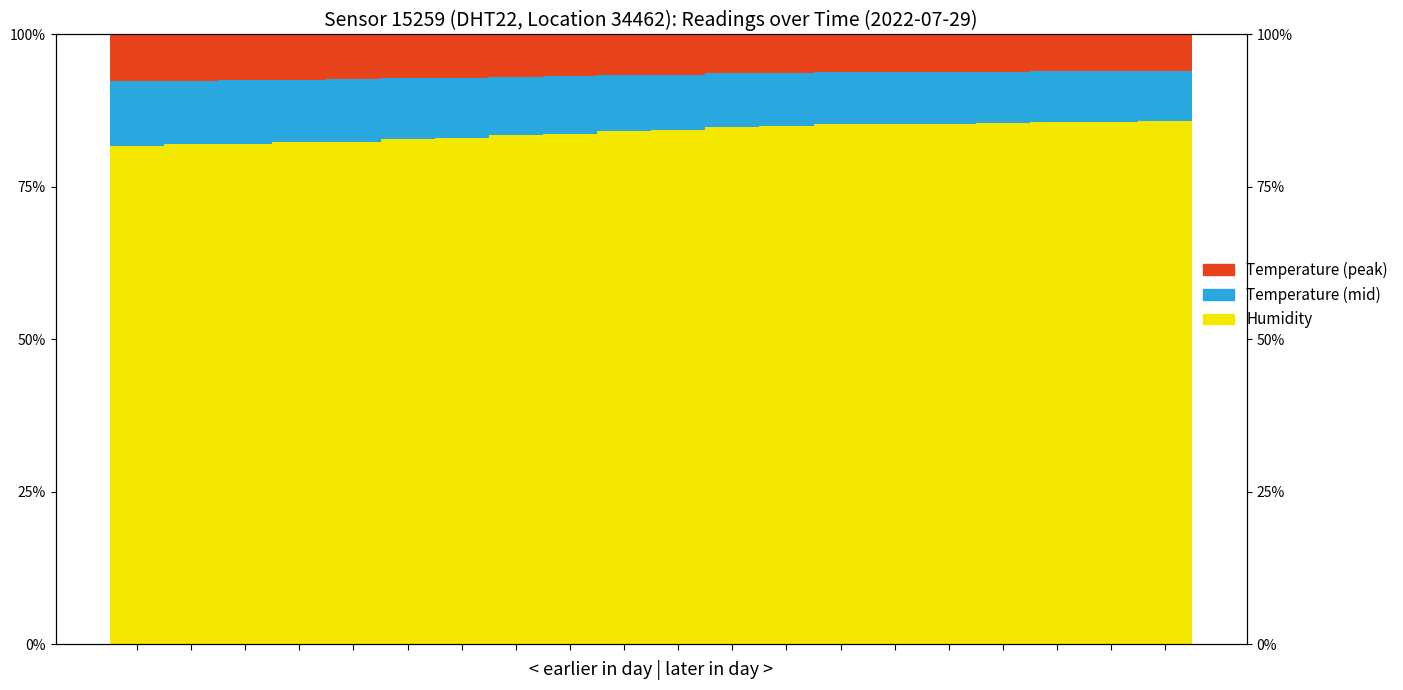

What is the difference between the maximum and minimum values in the humidity series?

4.0